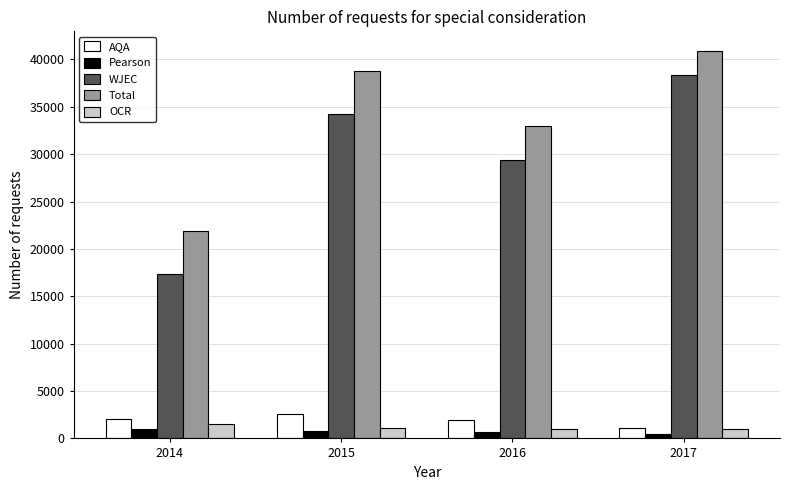

How many Total values are between 32940 and 40925?

3